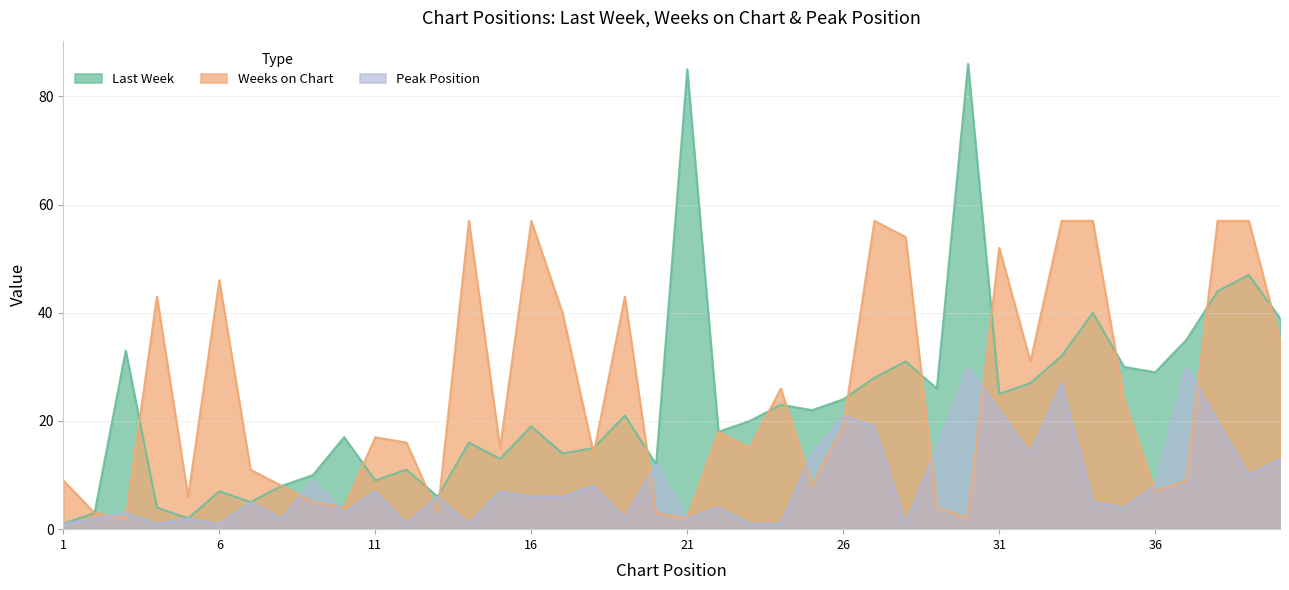

Does the chart display data point markers on the line(s)?

No